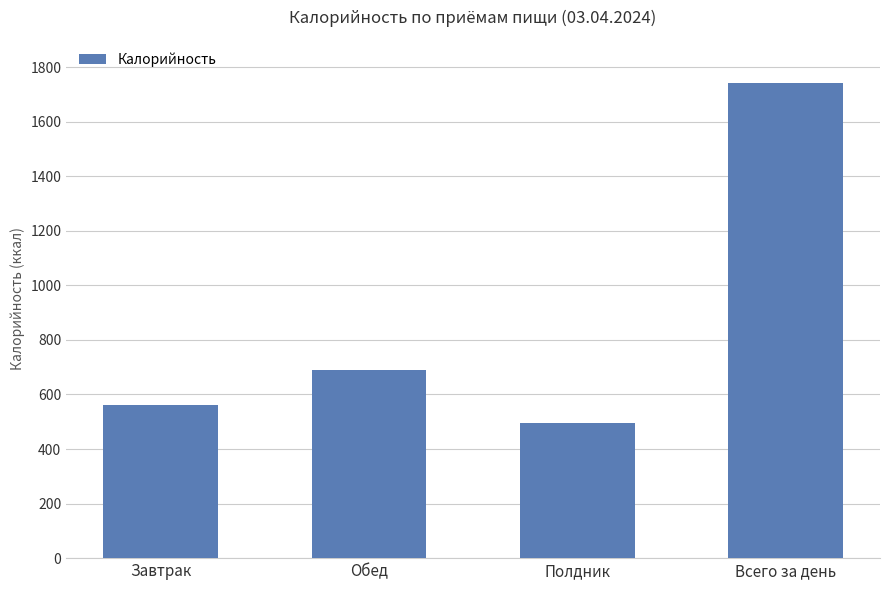

List the labels in order of value, largest first.

Всего за день, Обед, Завтрак, Полдник